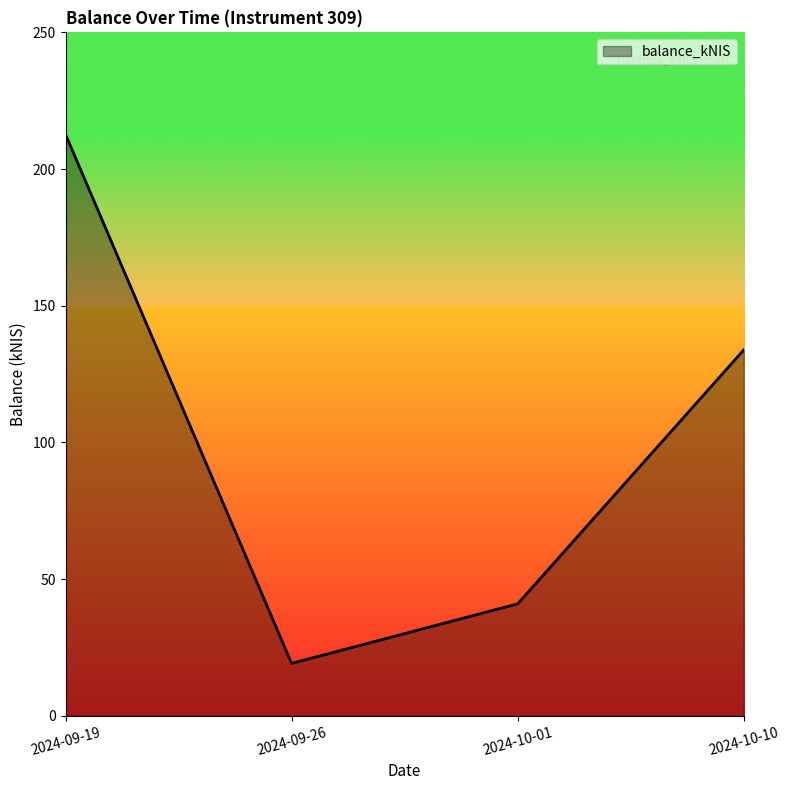

What is the sum of all values?

406.6